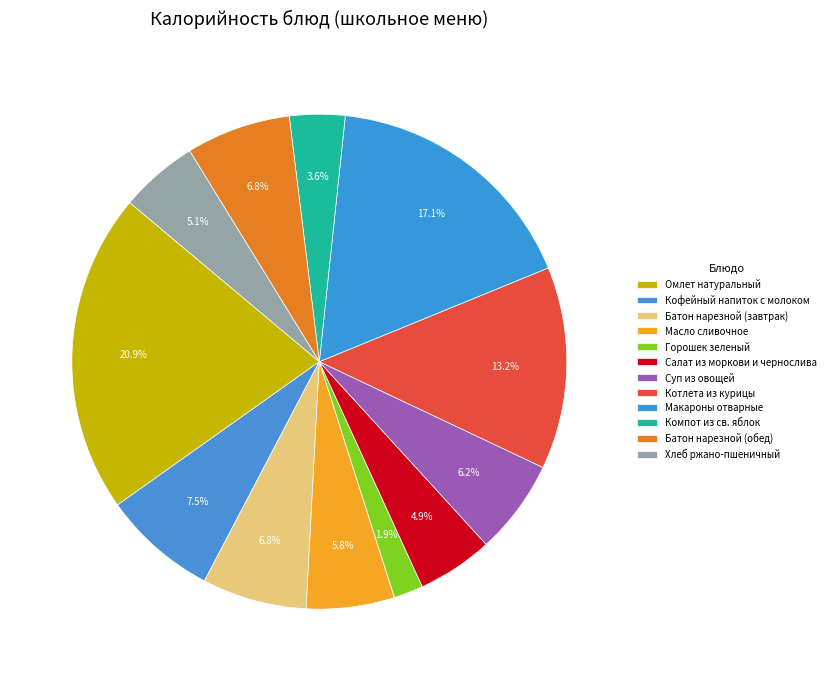

How many slices are in this pie chart?

12